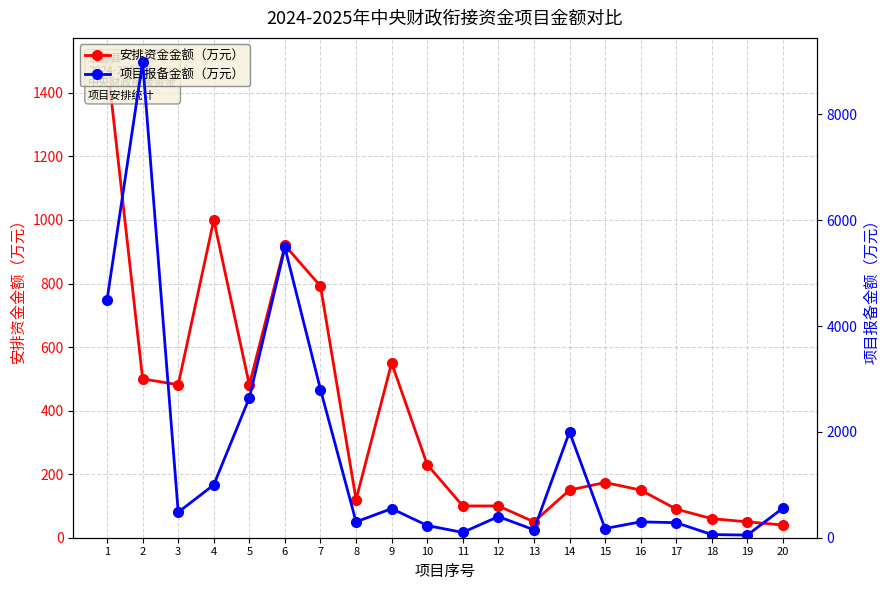

Rank the series by their average value, from highest to lowest.

项目报备金额（万元）, 安排资金金额（万元）